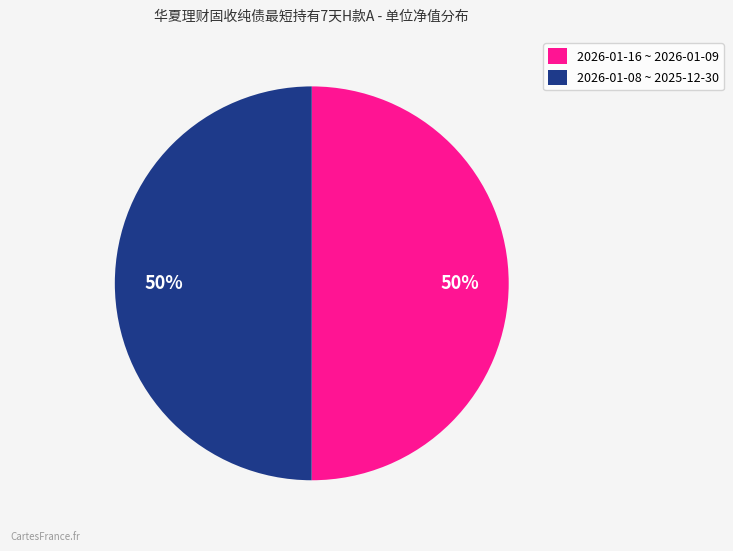

To the nearest percent, what is the average slice percentage?

50%